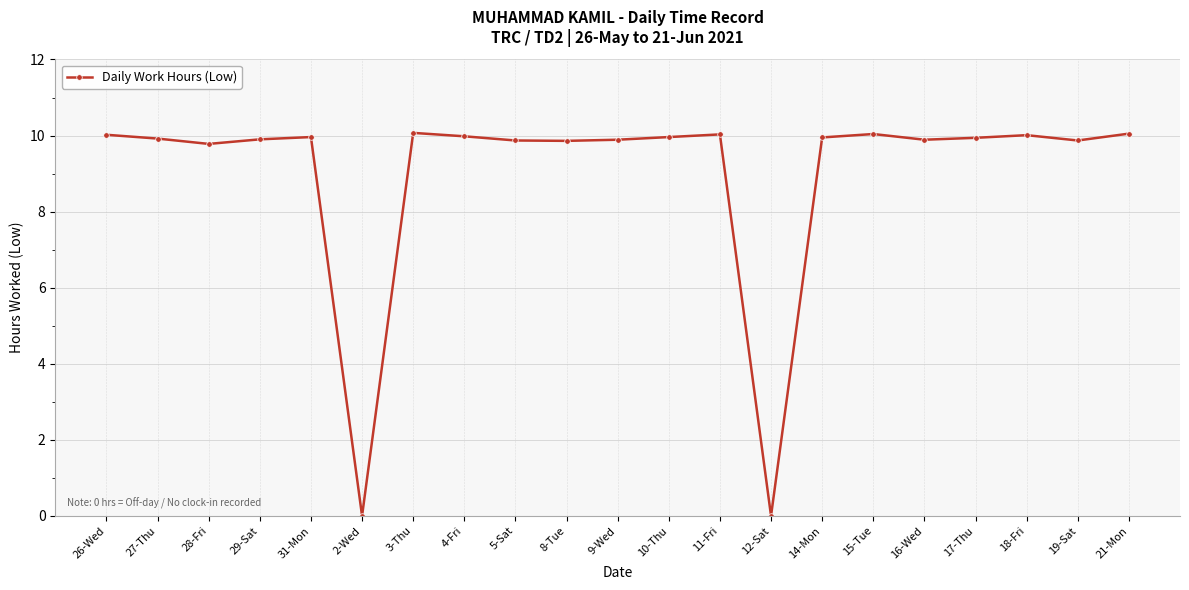

How many data points are above 9?

19